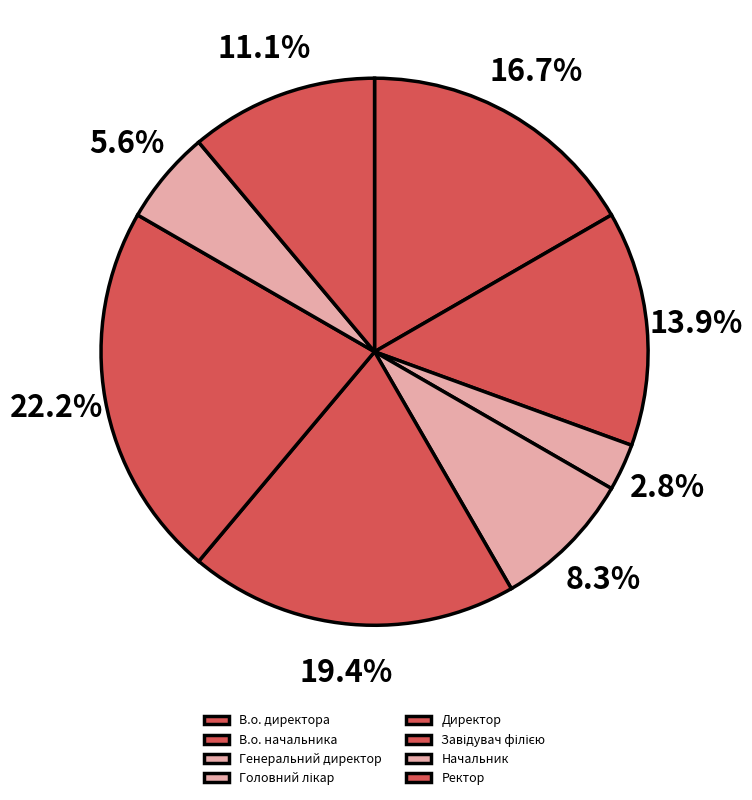

To the nearest percent, what is the difference between the largest and smallest slice percentages?

19%